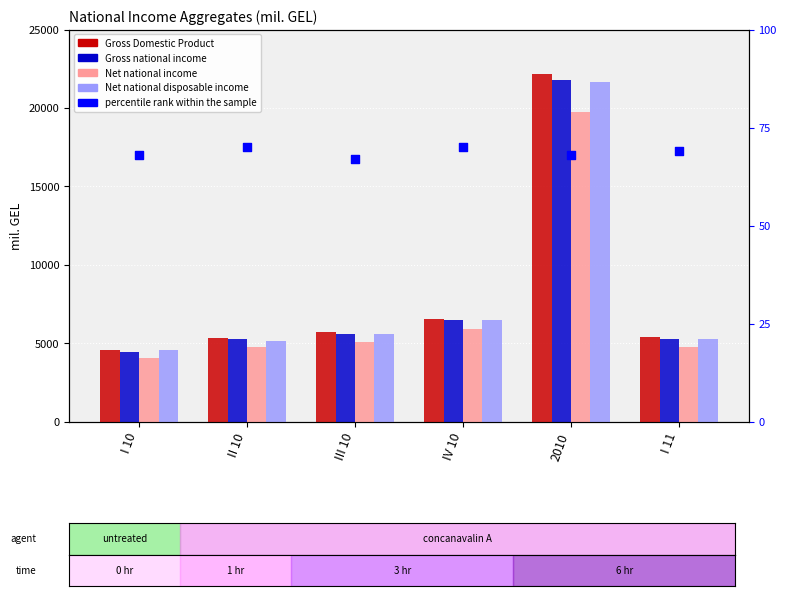

What is the total value across all series at IV 10?

25424.3